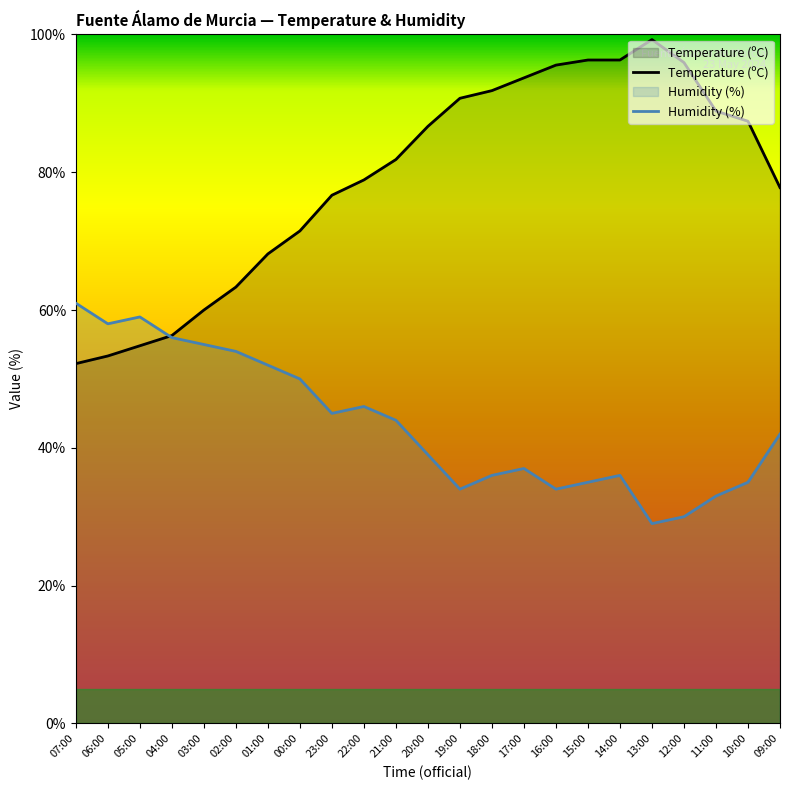

What is the label of the 13th point from the left?

19:00